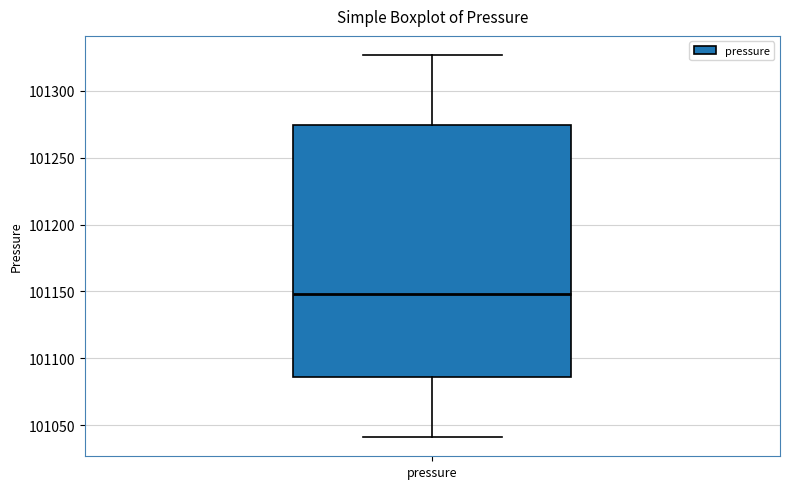

Transcribe this box plot: give where the median line is, the range the box spans, and where the two whiskers end, as read against the y-axis. The values are not printed on the chart, so give them approximately, as read against the axis.

median 101150, box 101085 to 101275, whiskers 101040 to 101325